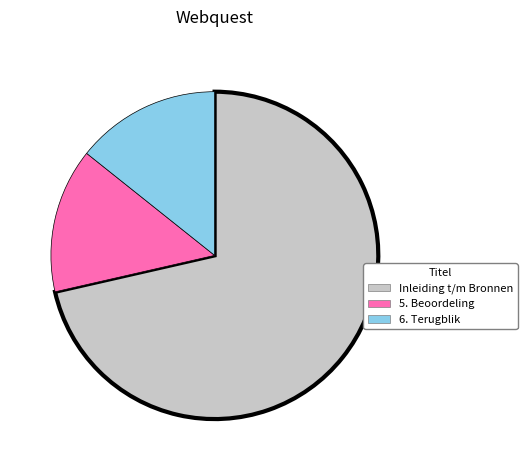

Is there a majority slice in this chart?

Yes